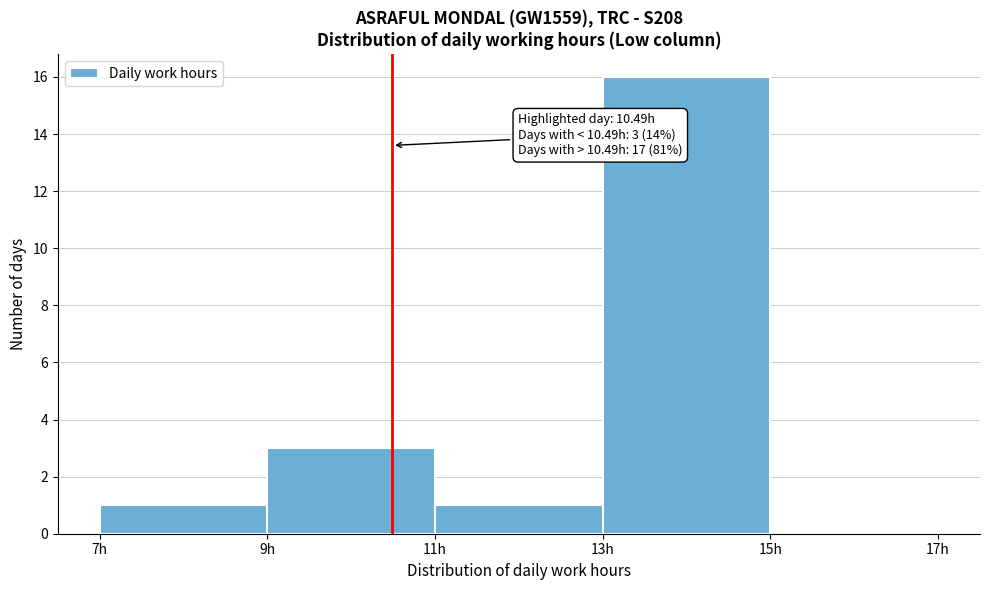

Over which range of the x-axis is the bar tallest?

13 to 15